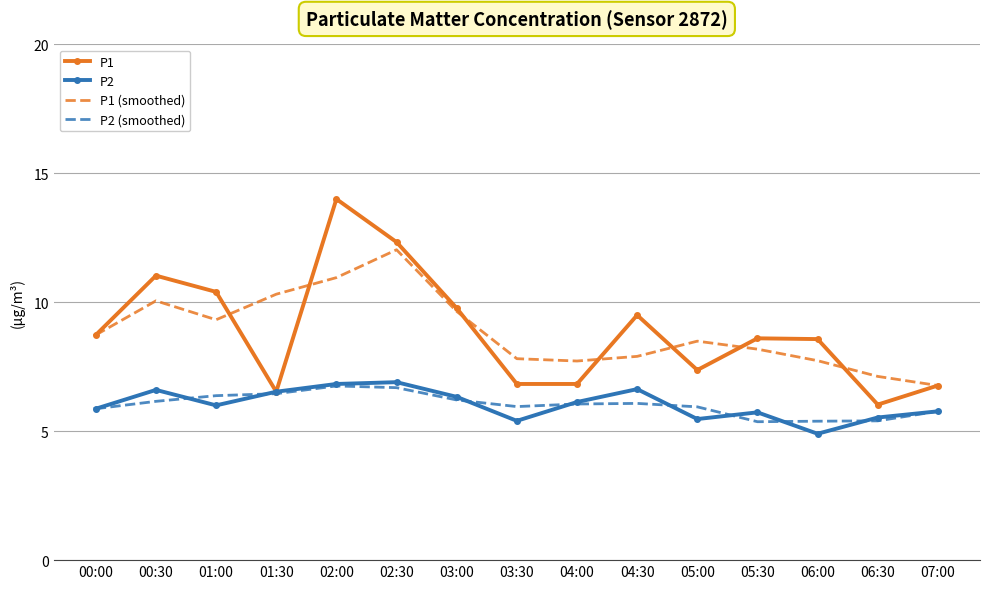

At which category does the chart reach its peak across all series?

02:00